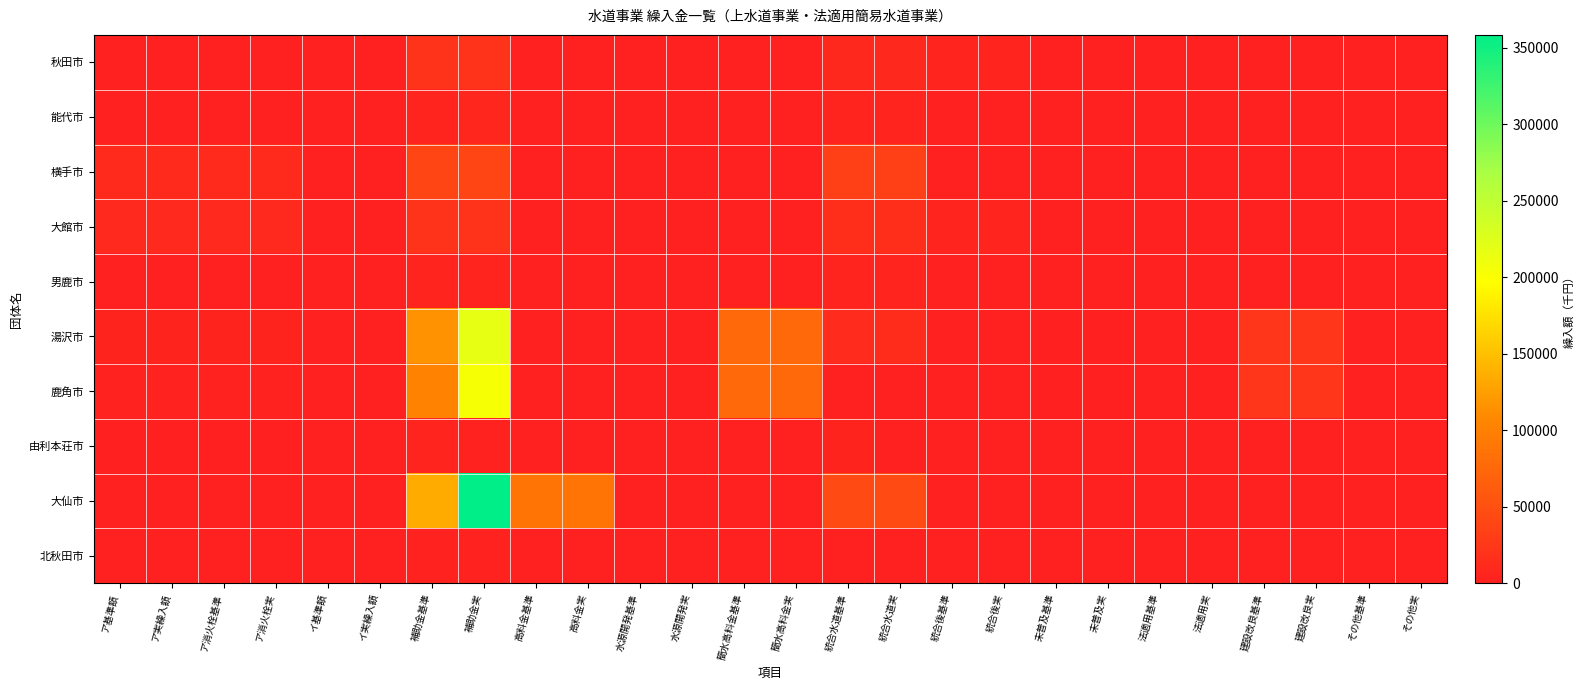

Count the number of categories in the chart.

26